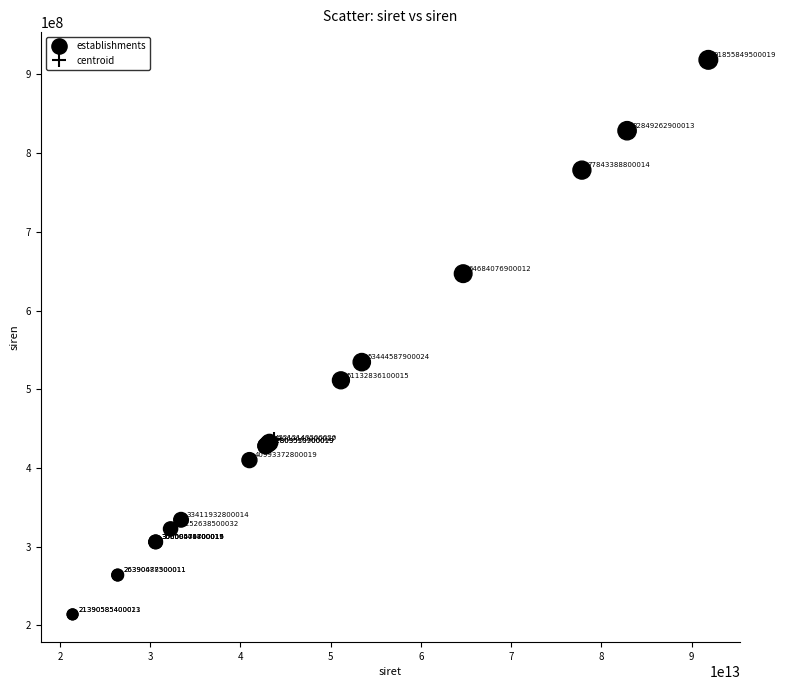

What Y value in the scatter plot is closest to 566232174?

534445879